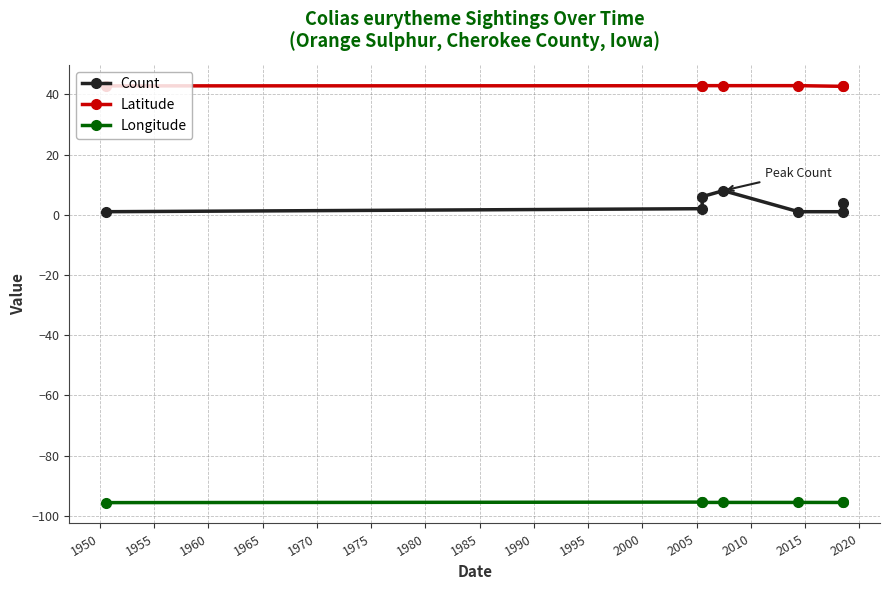

Is it true that Longitude equals -95.6 at 1975?

True